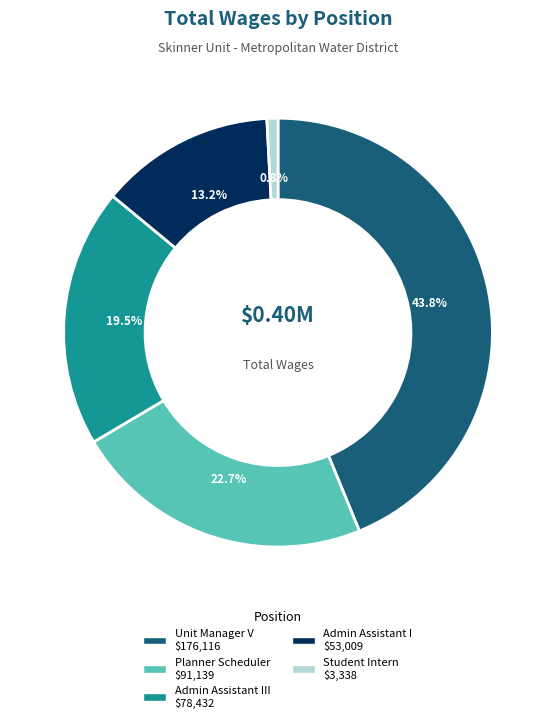

Is there a majority slice in this chart?

No